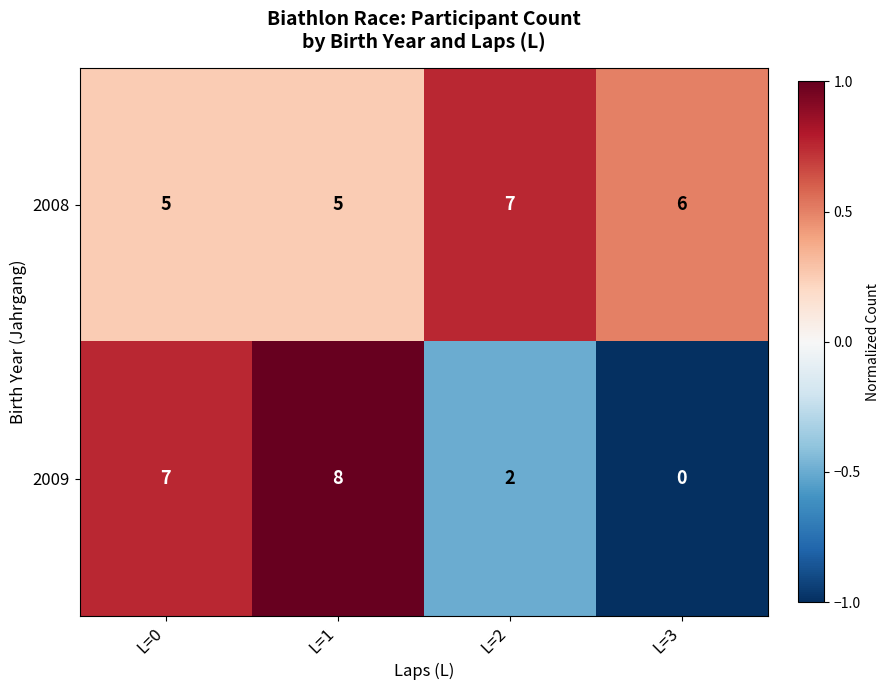

What is the sum of the 2008 values at L=0 and L=2?

12